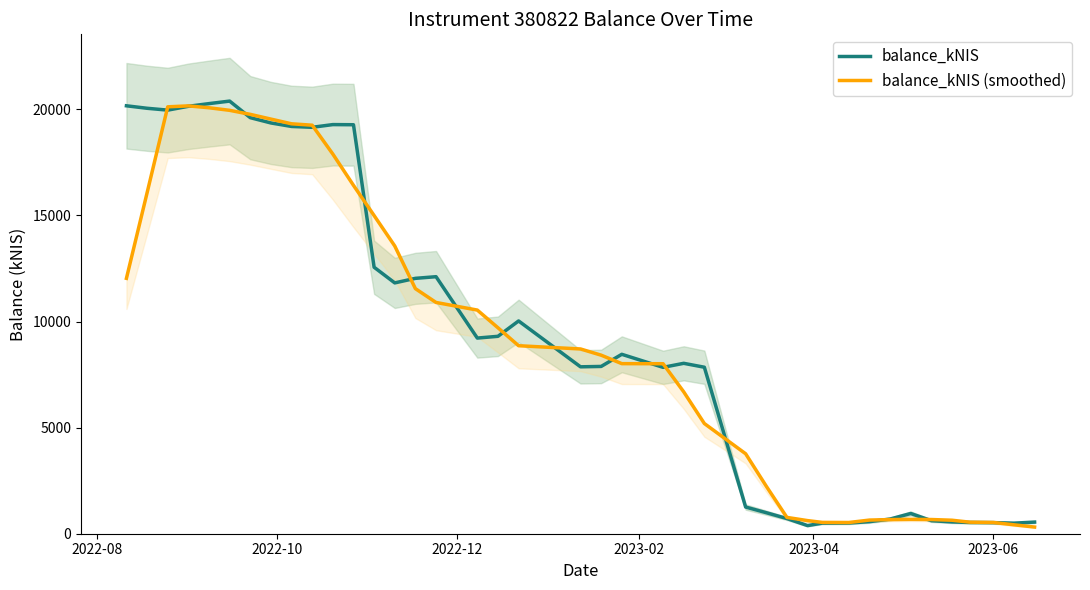

Which series ends up on top after the final intersection of balance_kNIS (smoothed) and balance_kNIS?

balance_kNIS